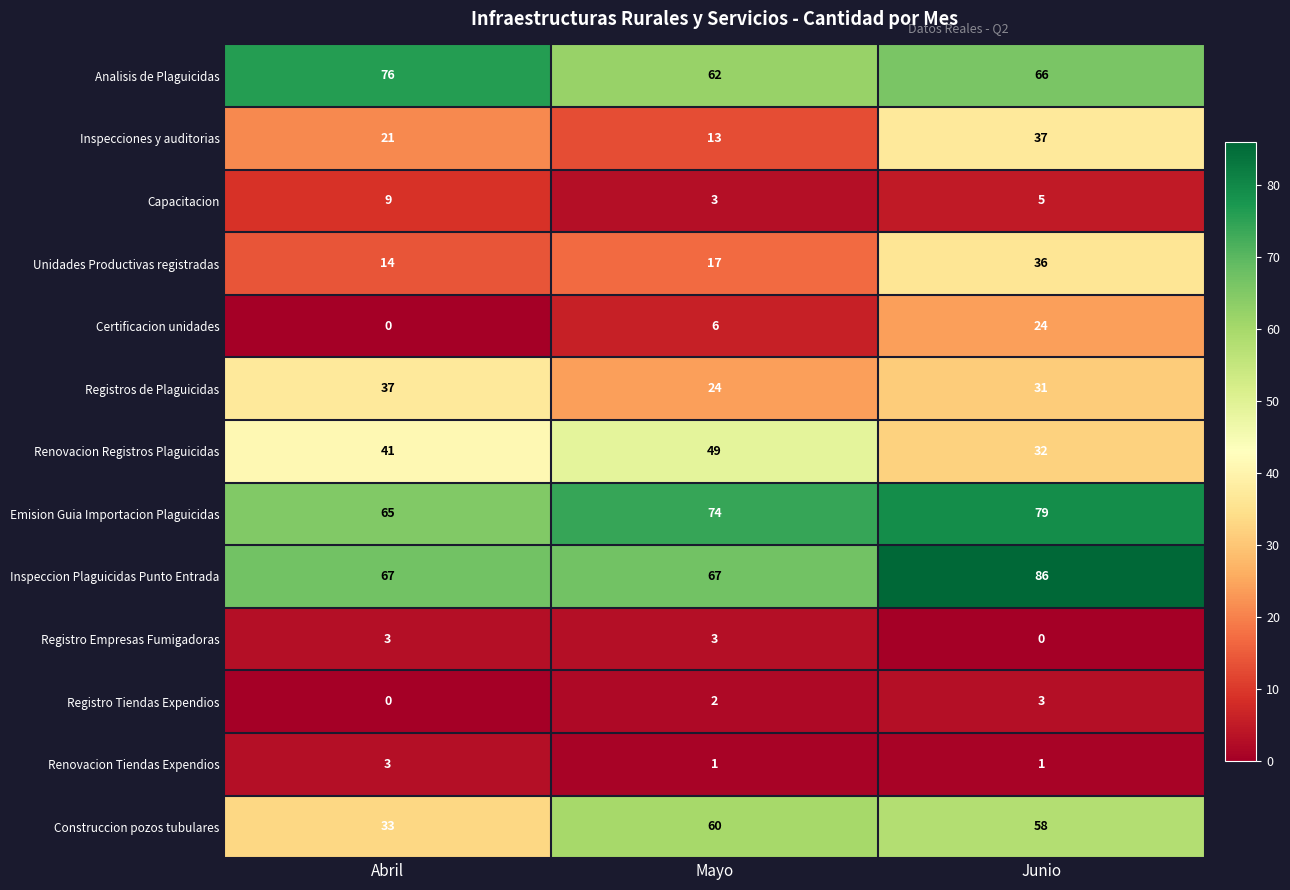

What is the difference between the maximum and minimum values in the Emision Guia Importacion Plaguicidas series?

14